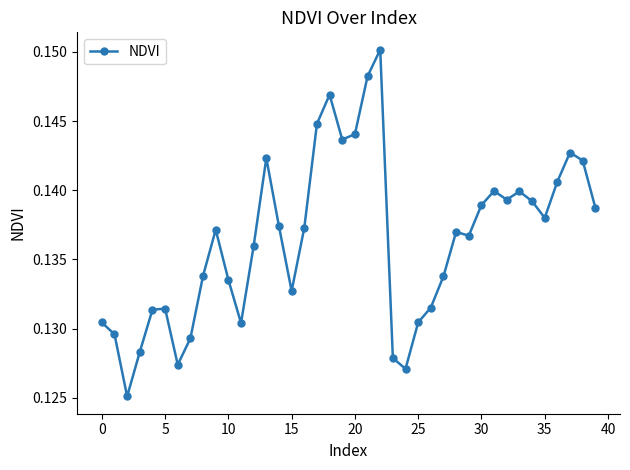

What is the sum of all values?

5.5